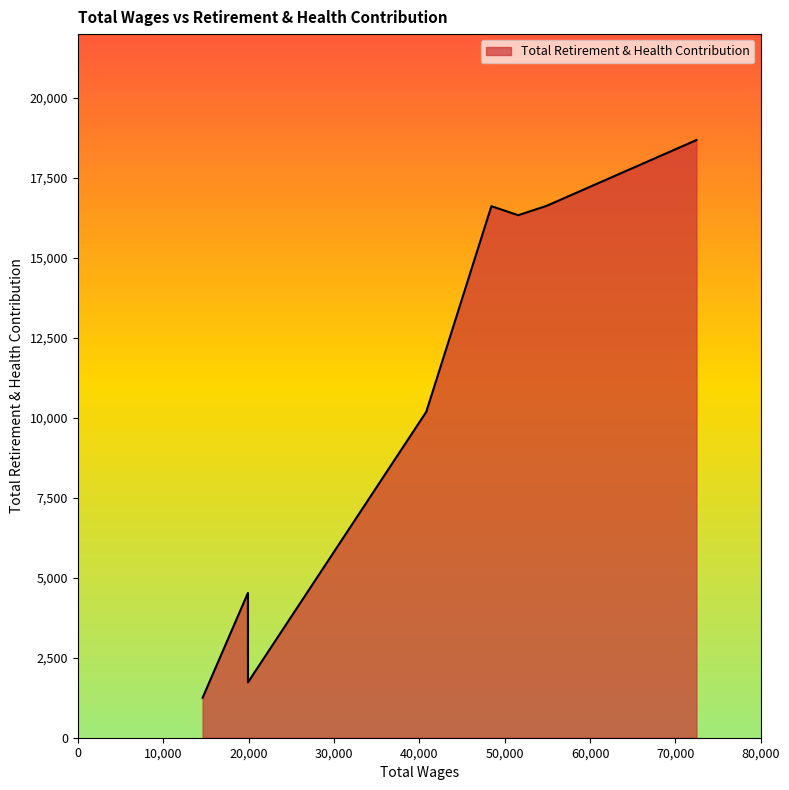

What is the difference between the maximum and minimum values?

17438